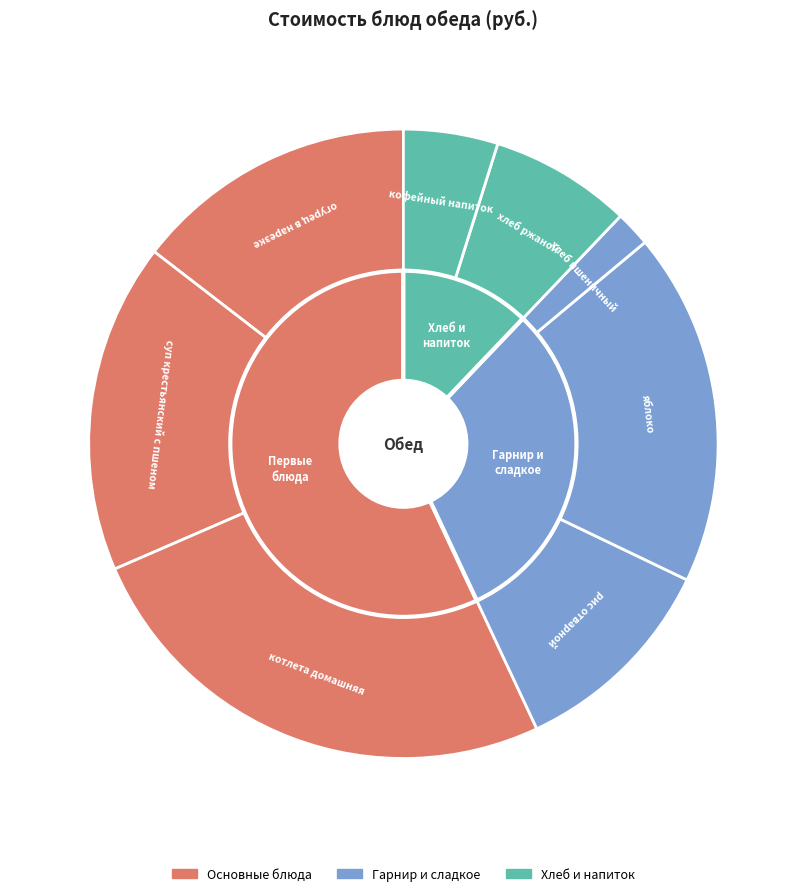

To the nearest percent, what is the difference between the хлеб пшеничный and котлета домашняя slice percentages?

24%